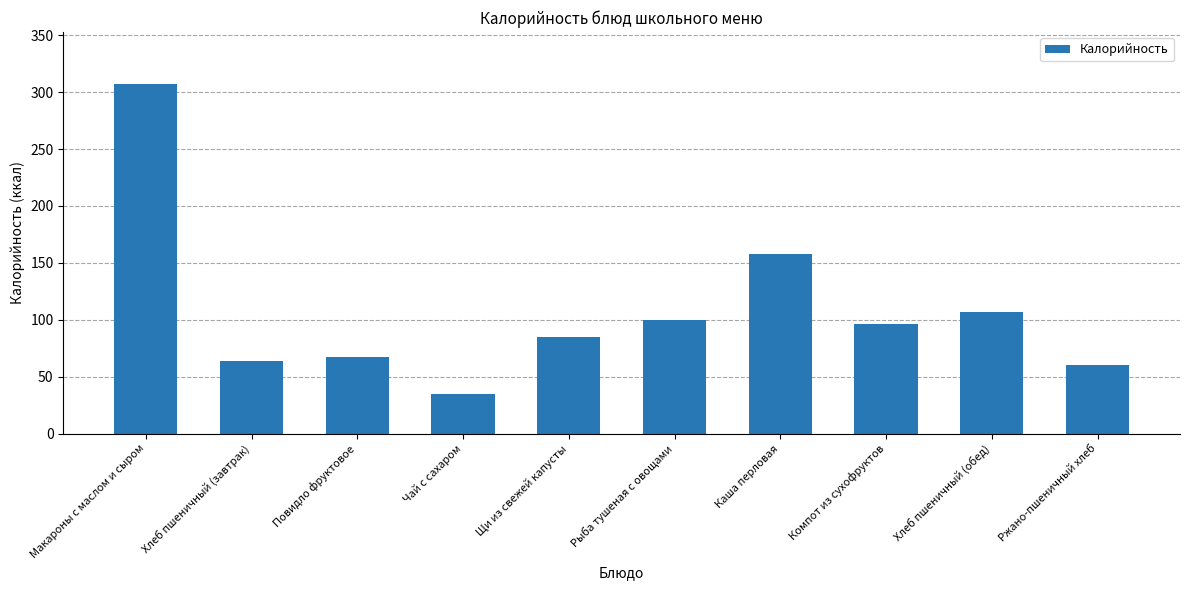

At which label does the data first exceed 96?

Макароны с маслом и сыром